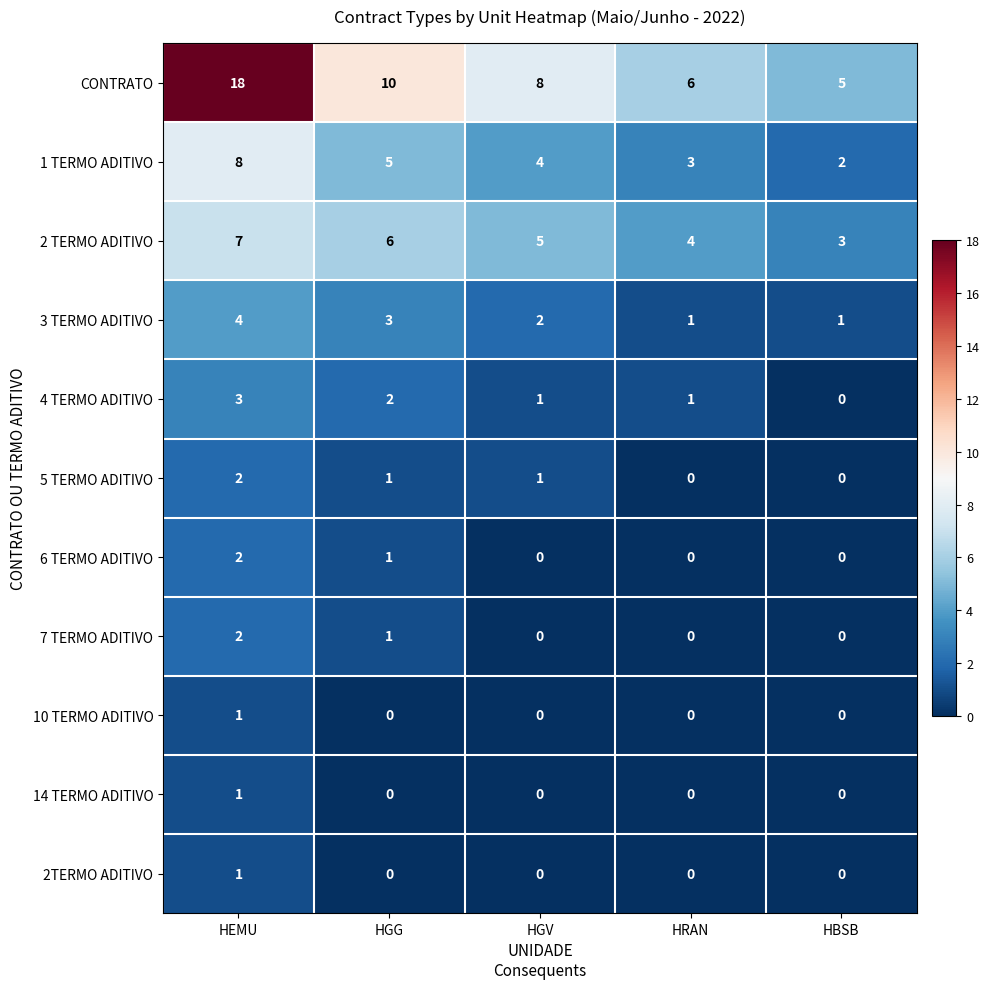

What is the greatest value displayed?

18